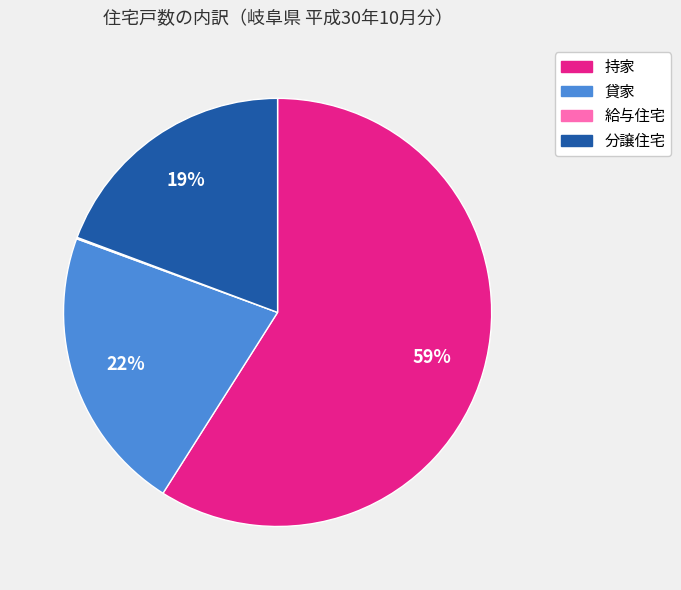

What percentage is the 貸家 slice, to the nearest percent?

22%